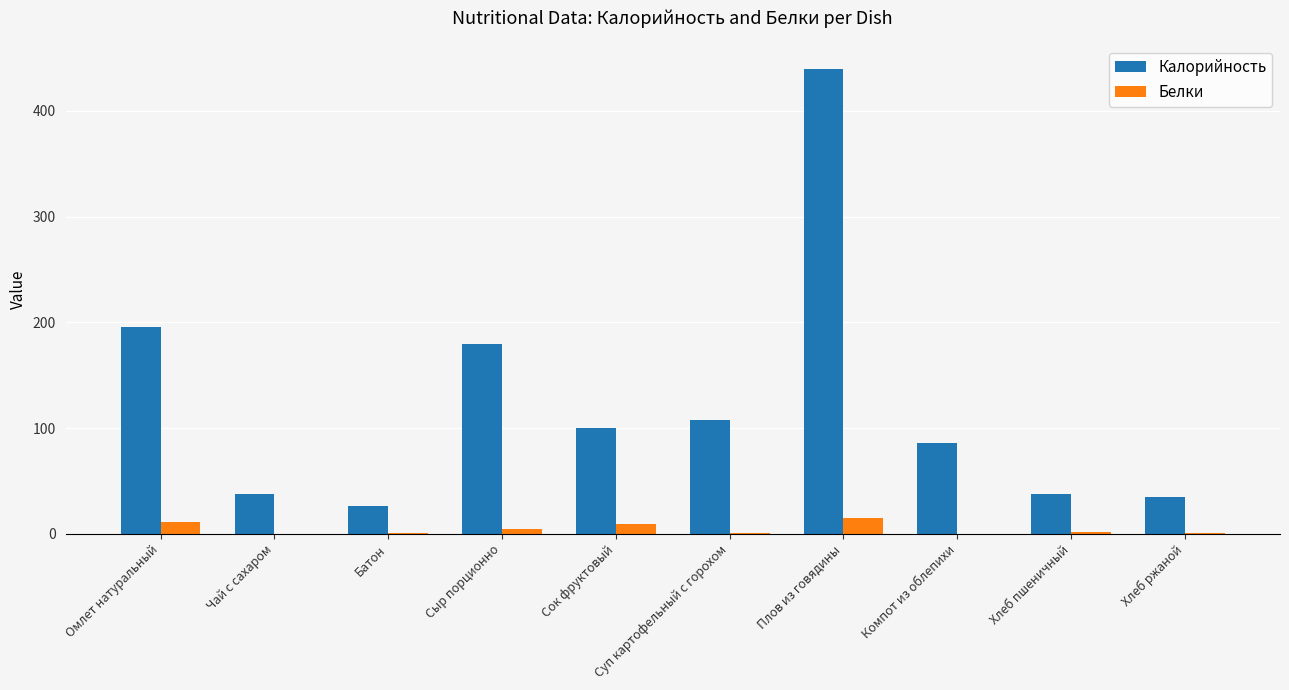

Is the value of Калорийность at Сыр порционно greater than the value of Белки at Компот из облепихи?

Yes